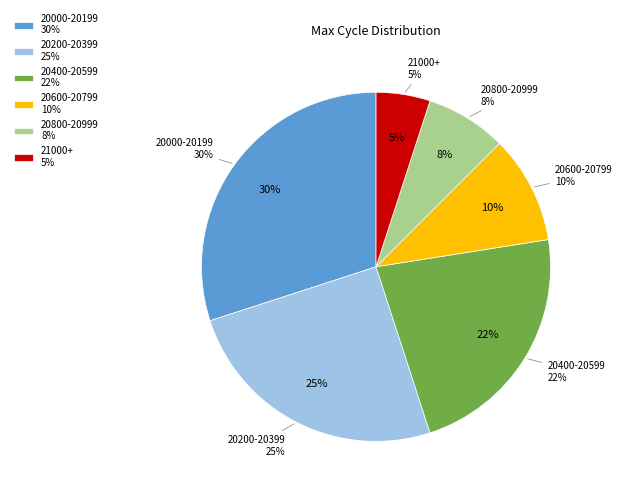

Is there any slice that represents more than half of the pie?

No